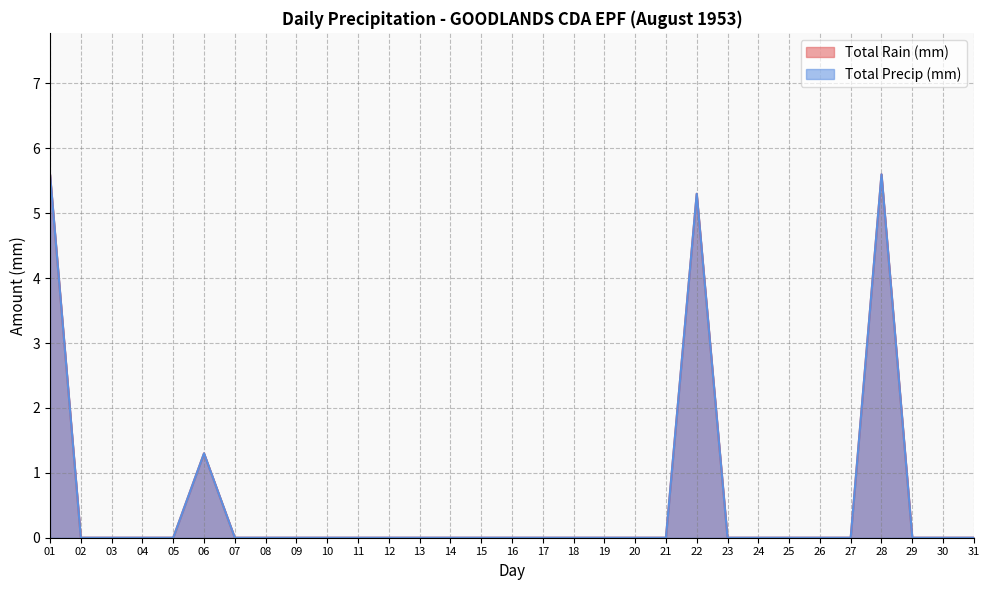

True or false: Total Rain (mm) and Total Precip (mm) cross at least once.

False